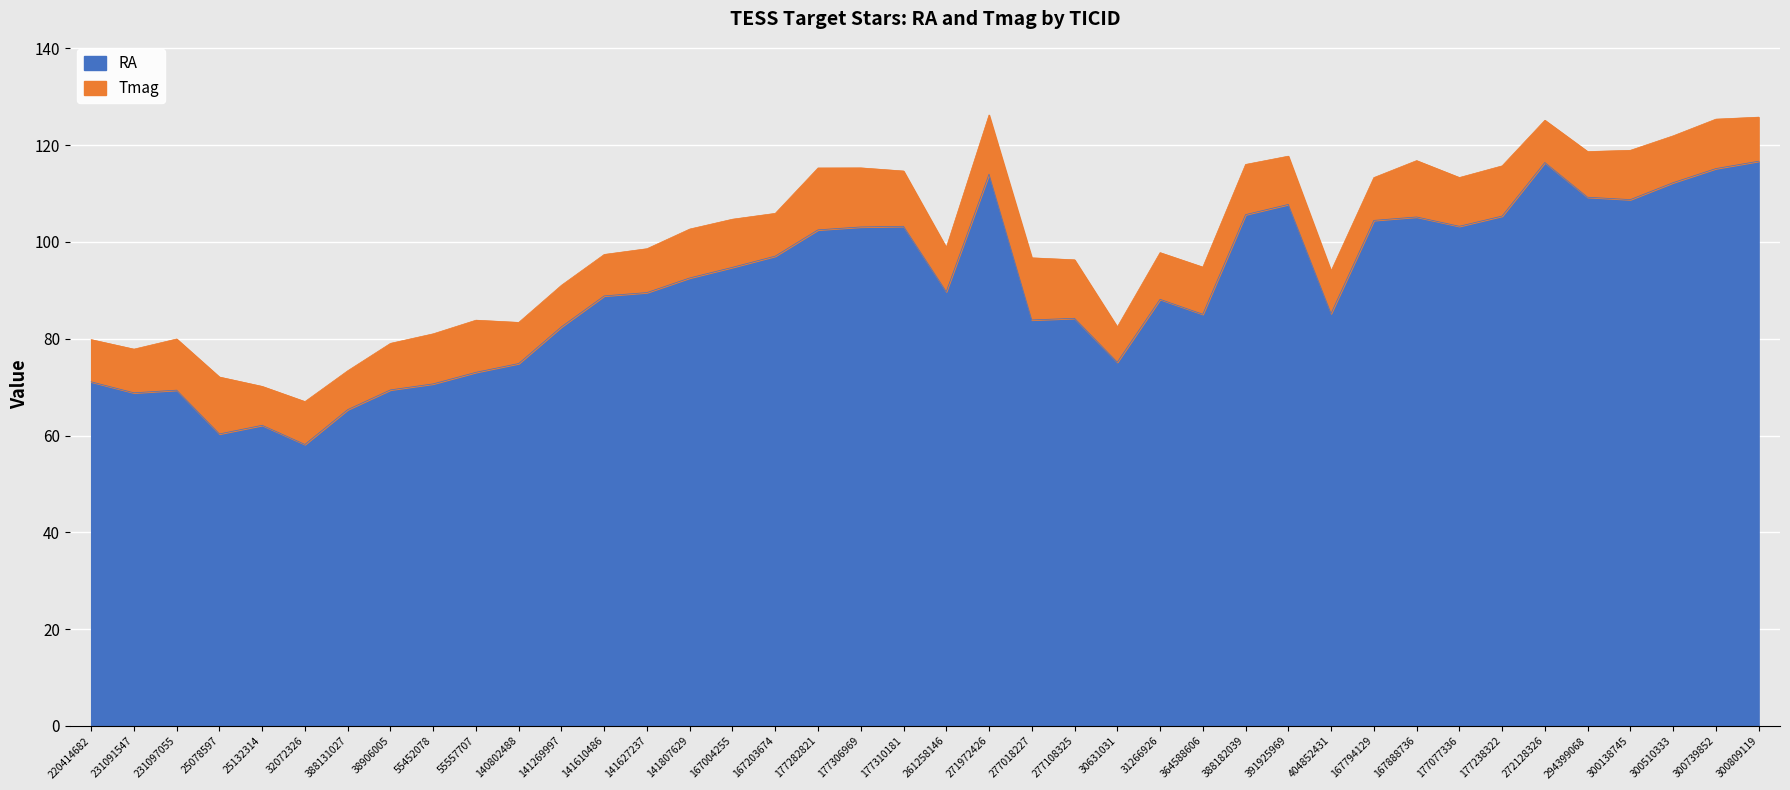

What is the highest value of the RA series?

116.7